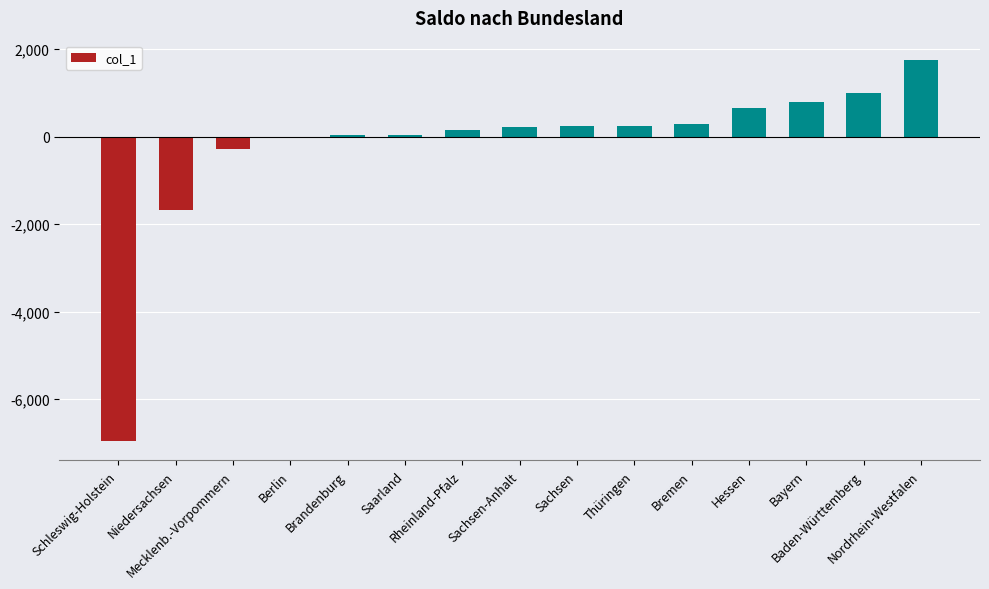

What is the maximum value shown in the chart?

1754